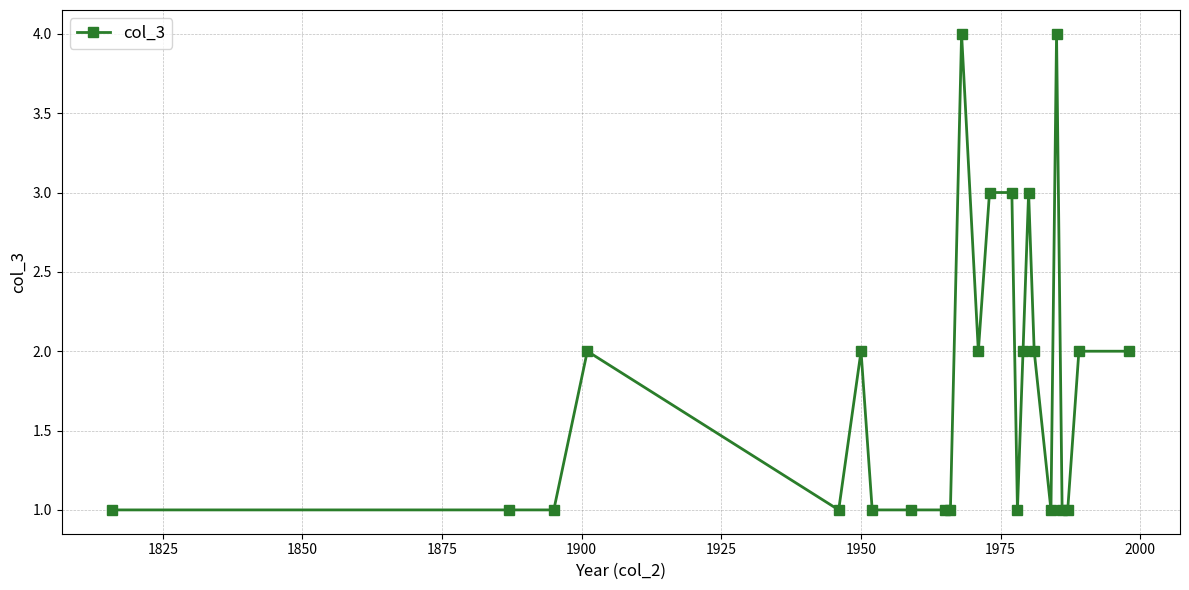

Reading left to right, what are all the values shown in this chart?

1	1	1	2	1	2	1	1	1	1	4	2	3	3	1	2	3	2	1	4	1	1	2	2